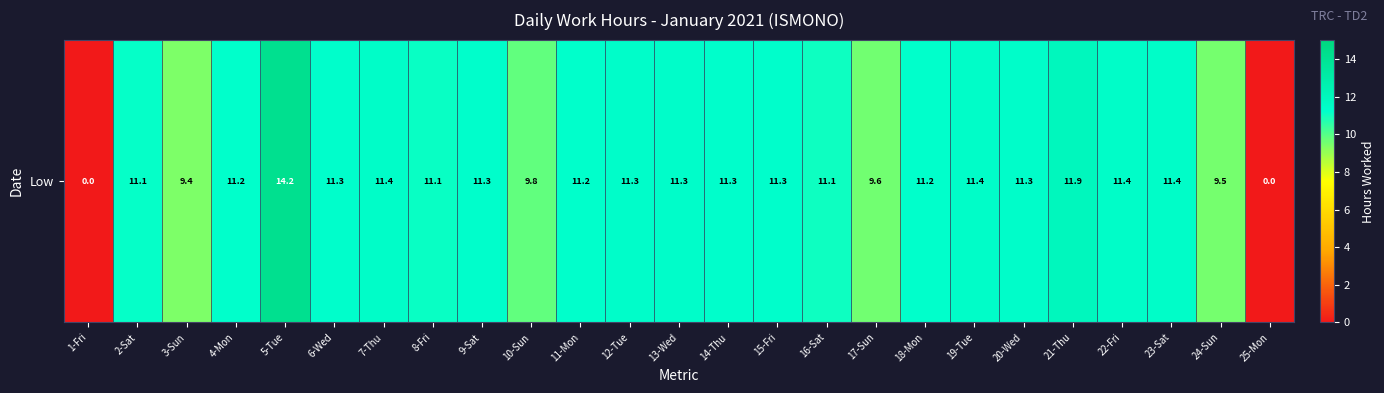

What is the change in value from 14-Thu to 19-Tue?

+0.1